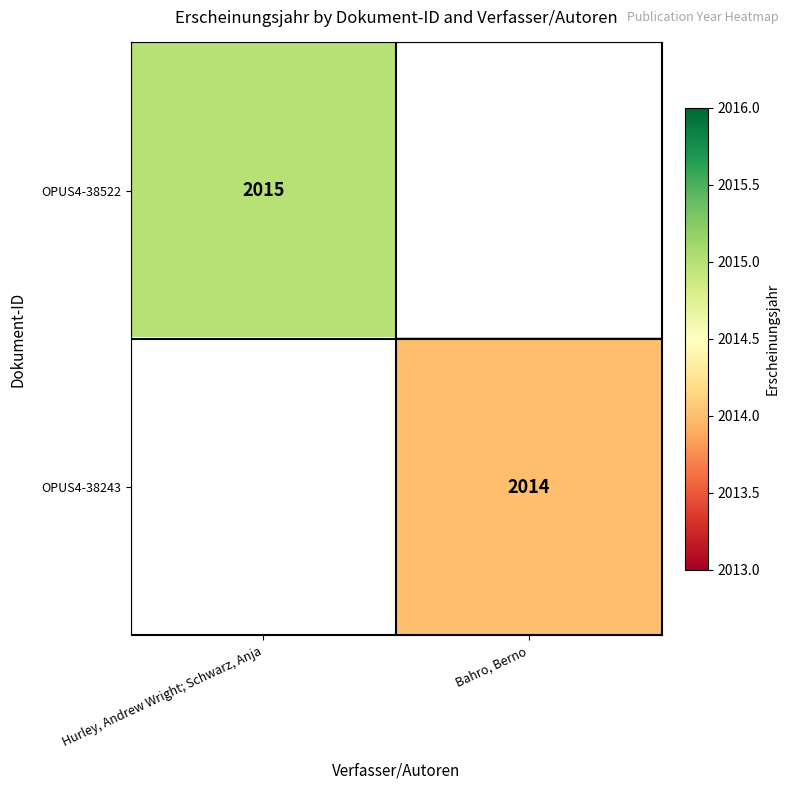

Which has a higher value, Bahro, Berno or Hurley, Andrew Wright; Schwarz, Anja?

Hurley, Andrew Wright; Schwarz, Anja